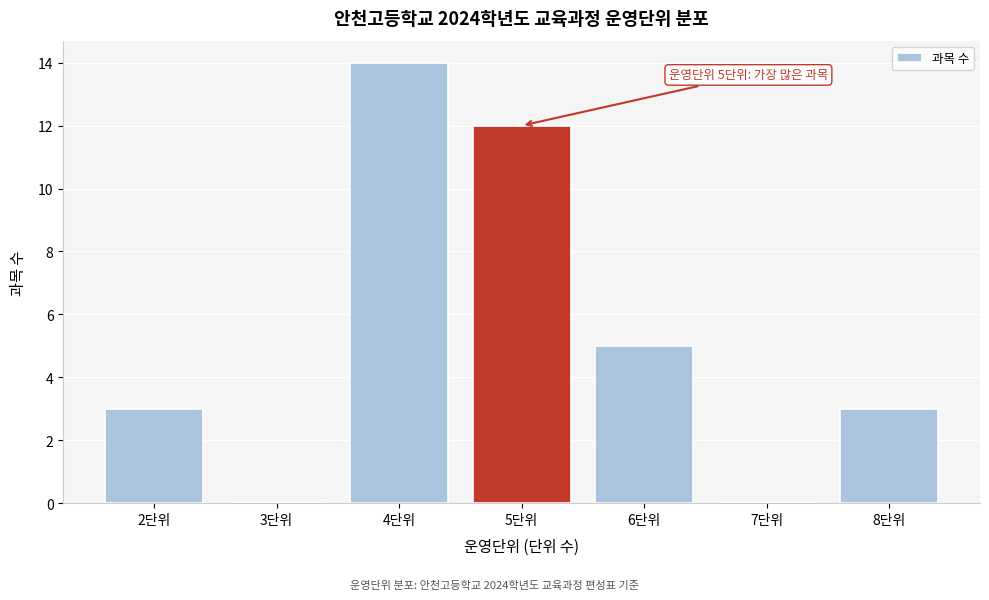

Over which range of the x-axis is the bar tallest?

3.5 to 4.5